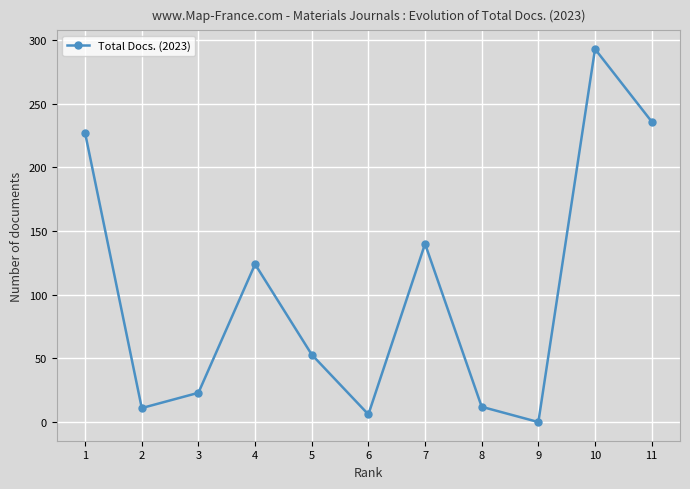

The value at 11 is 341. True or false?

False